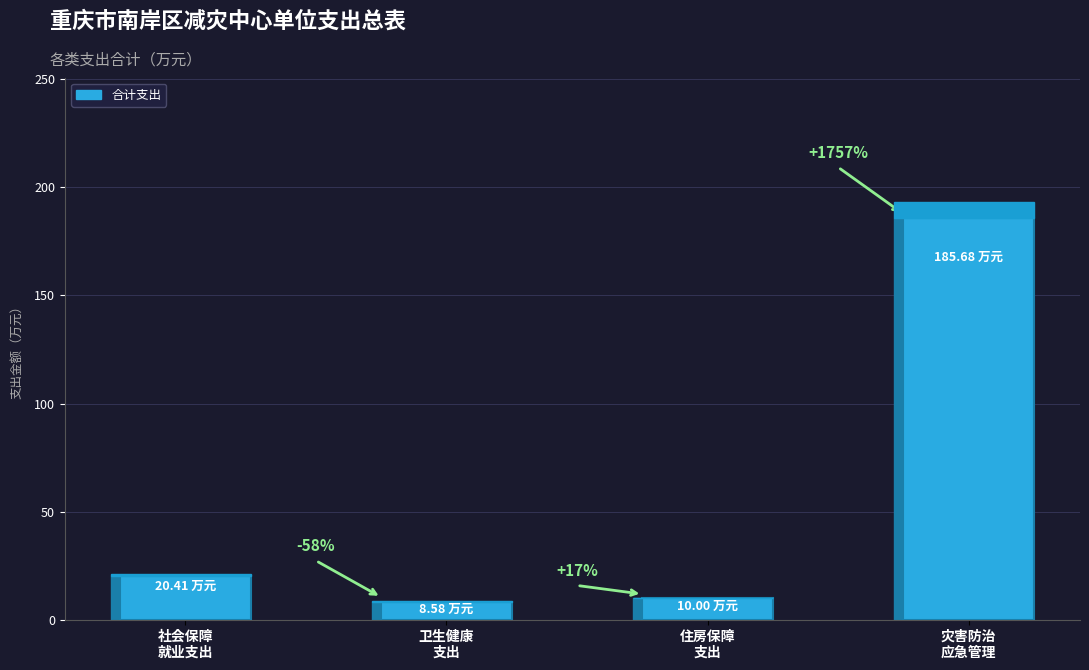

Rank the categories by value from lowest to highest.

卫生健康
支出, 住房保障
支出, 社会保障
就业支出, 灾害防治
应急管理